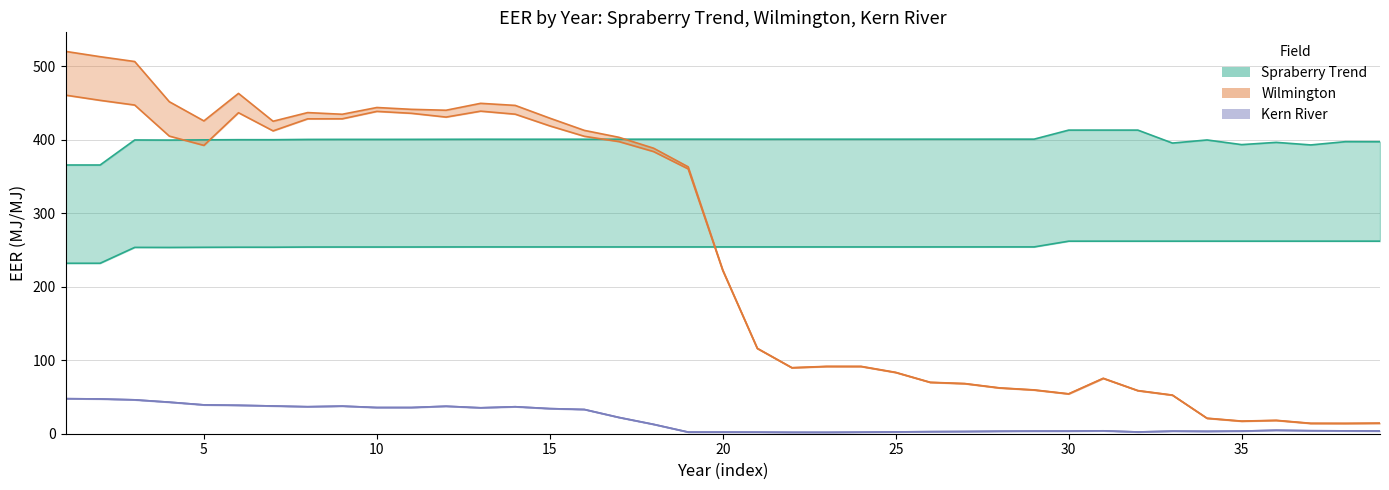

What value does the Kern River EERtotal series have at 8?

36.8